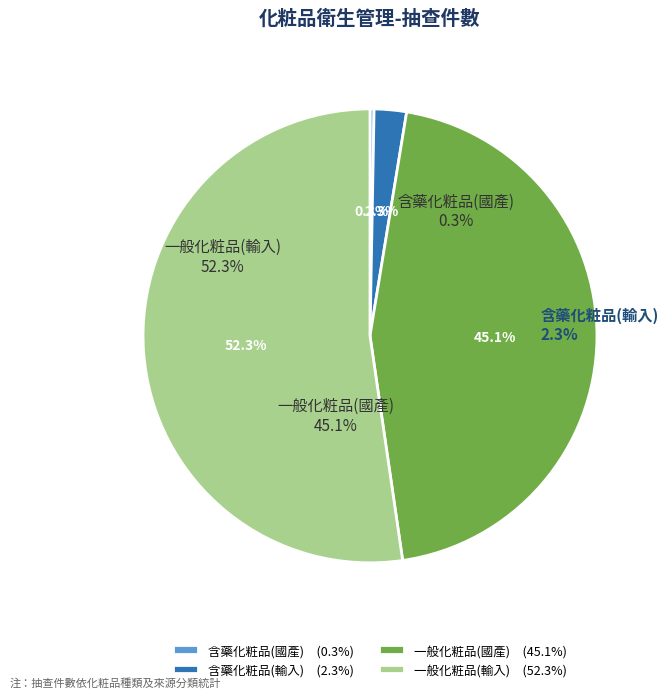

To the nearest percent, what is the combined percentage of 含藥化粧品(國產) and 一般化粧品(輸入)?

53%